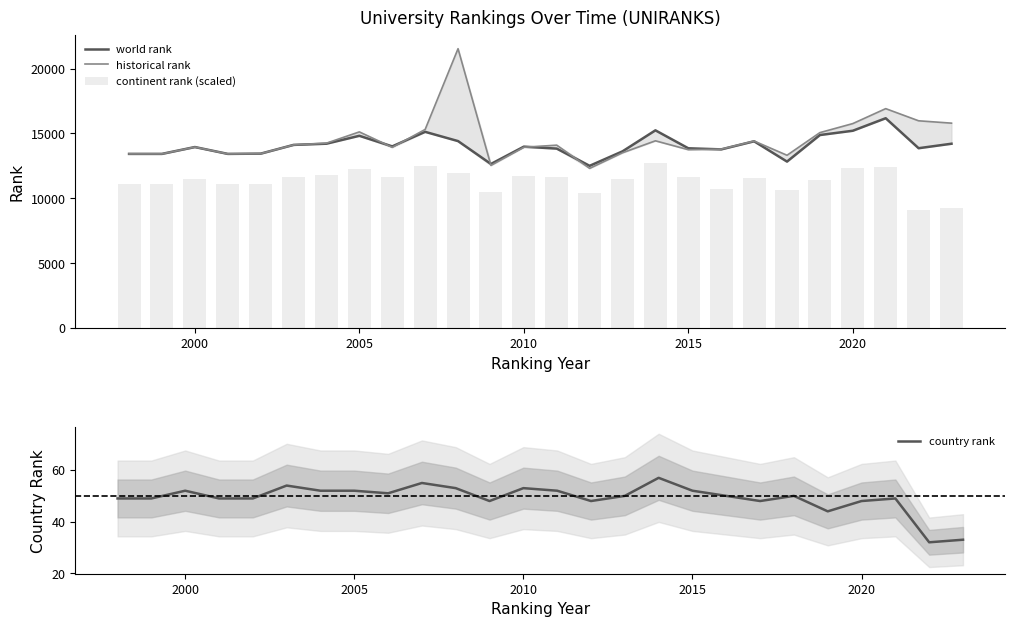

What is the sum of all continent rank (scaled) values?

295228.0